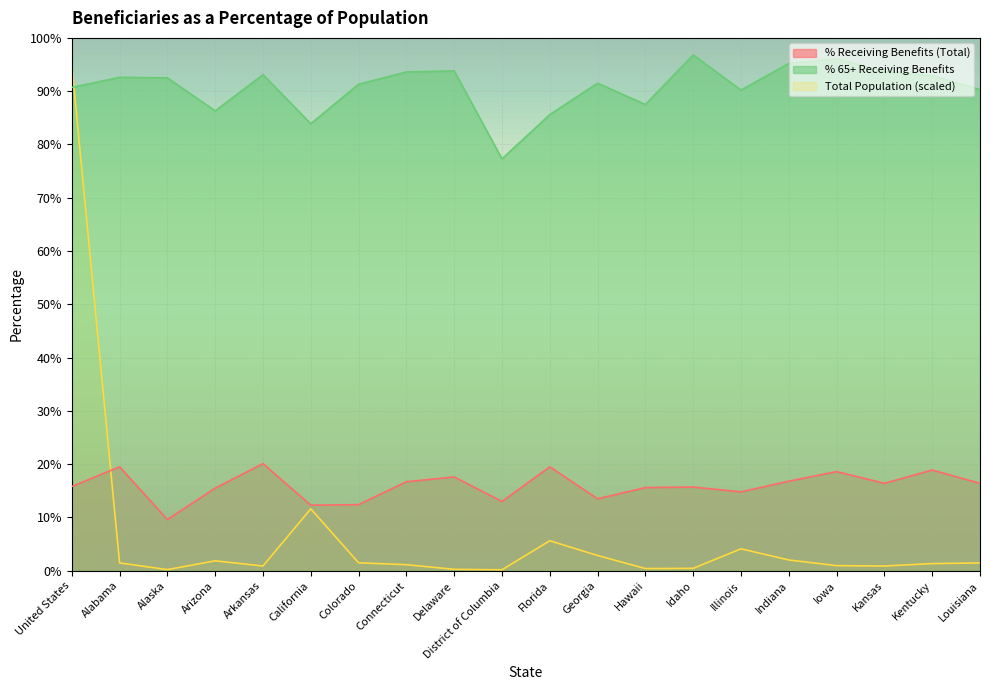

Reading left to right, what are all the values shown in this chart?

Total Population (thousands): United States=95.0	Alabama=1.5	Alaska=0.2	Arizona=1.9	Arkansas=0.9	California=11.6	Colorado=1.5	Connecticut=1.1	Delaware=0.3	District of Columbia=0.2	Florida=5.6	Georgia=2.9	Hawaii=0.4	Idaho=0.5	Illinois=4.1	Indiana=2.0	Iowa=1.0	Kansas=0.9	Kentucky=1.3	Louisiana=1.5
% Receiving Benefits (Total): United States=15.8	Alabama=19.5	Alaska=9.6	Arizona=15.5	Arkansas=20.1	California=12.3	Colorado=12.4	Connecticut=16.7	Delaware=17.6	District of Columbia=13.0	Florida=19.5	Georgia=13.5	Hawaii=15.6	Idaho=15.7	Illinois=14.8	Indiana=16.8	Iowa=18.6	Kansas=16.4	Kentucky=18.9	Louisiana=16.4
% 65+ Receiving Benefits: United States=90.7	Alabama=92.6	Alaska=92.5	Arizona=86.3	Arkansas=93.1	California=83.9	Colorado=91.3	Connecticut=93.6	Delaware=93.8	District of Columbia=77.3	Florida=85.6	Georgia=91.5	Hawaii=87.5	Idaho=96.8	Illinois=90.2	Indiana=95.2	Iowa=96.1	Kansas=93.7	Kentucky=92.9	Louisiana=90.3